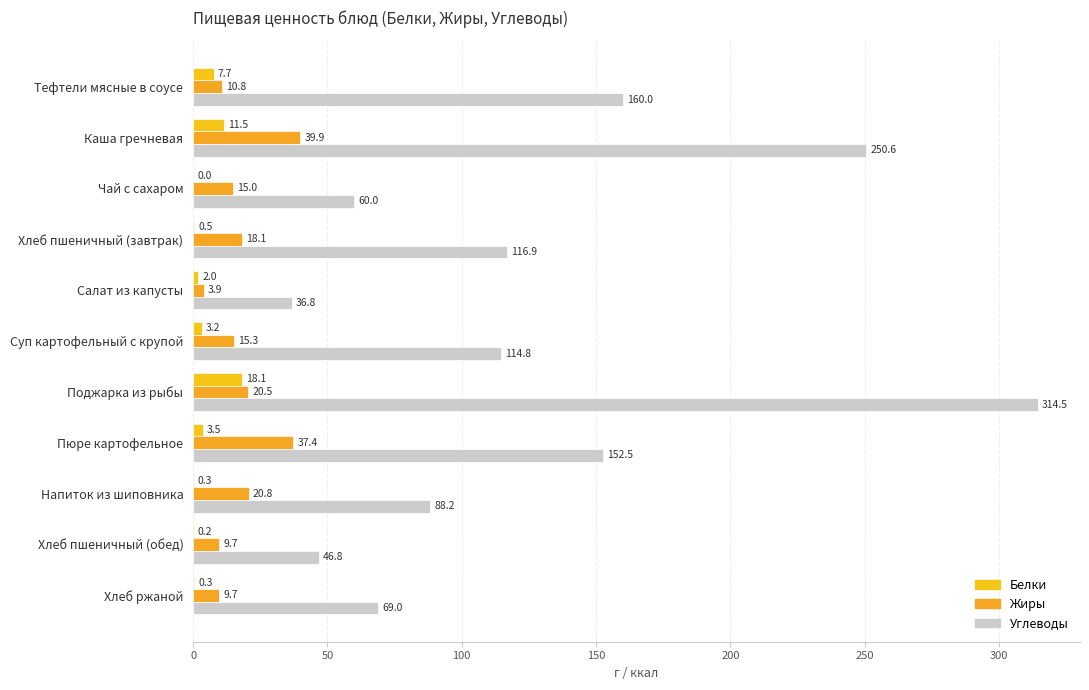

Which category has the highest value across all series?

Поджарка из рыбы